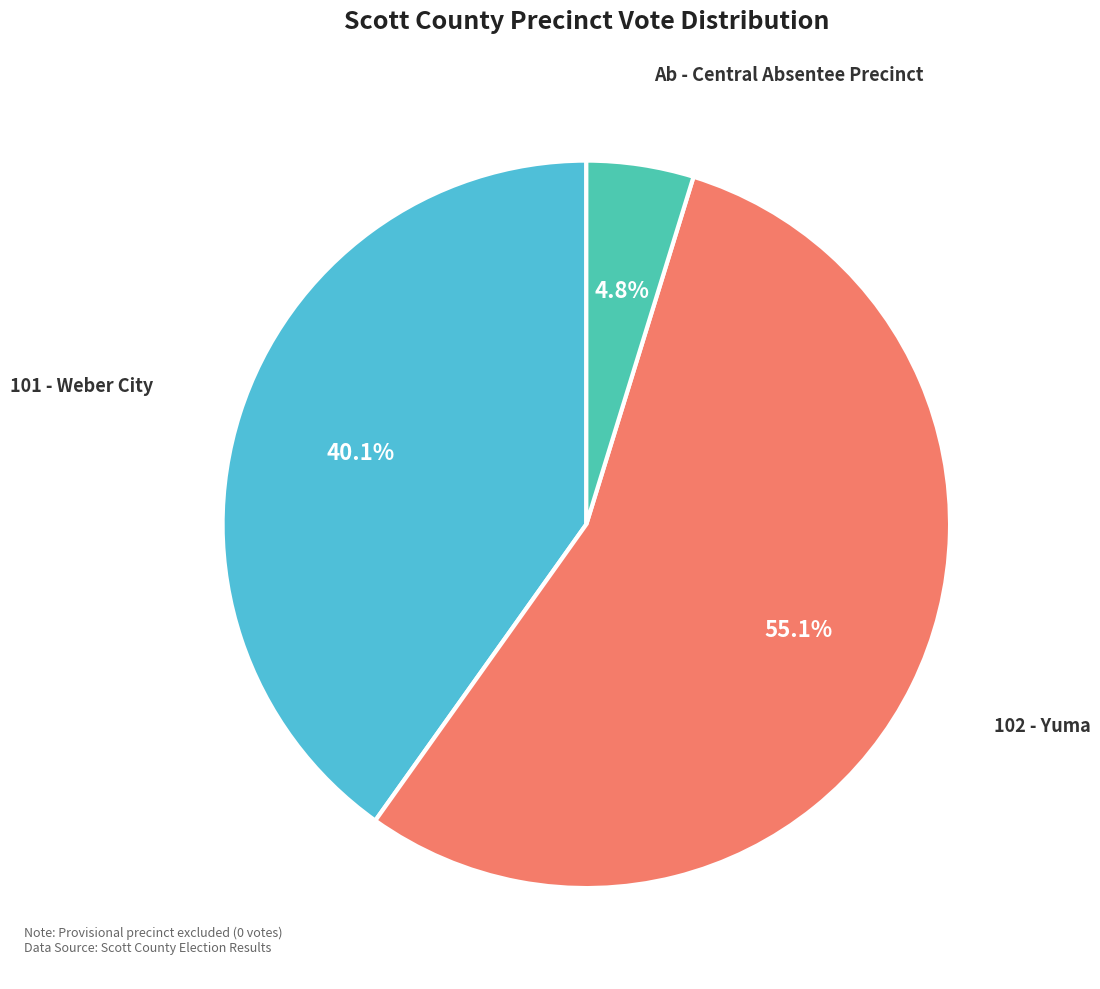

Does any single category account for the majority?

Yes